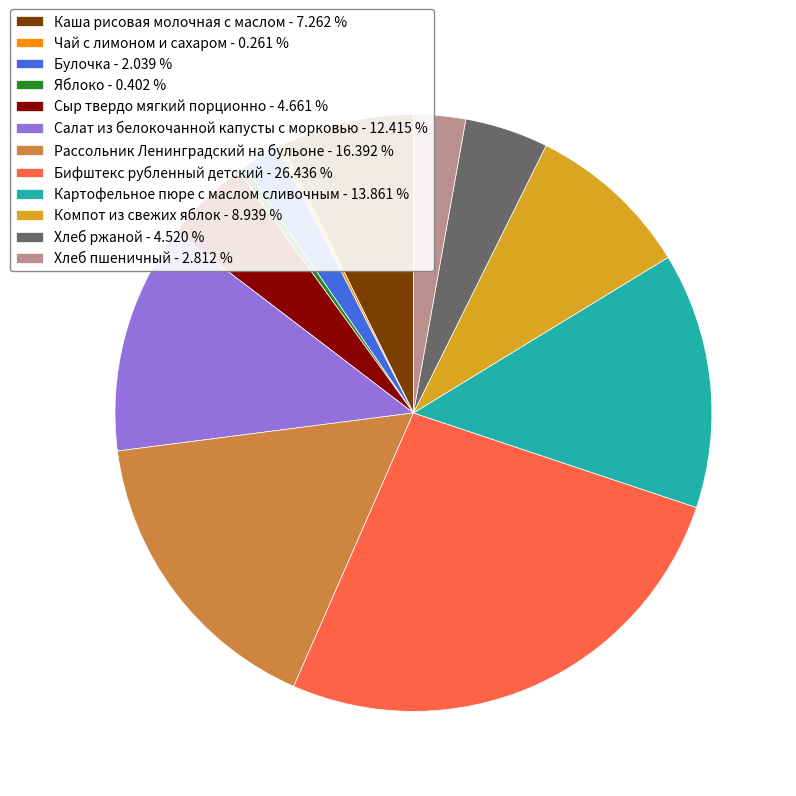

Which has a higher value, Булочка - 2.039 % or Картофельное пюре с маслом сливочным - 13.861 %?

Картофельное пюре с маслом сливочным - 13.861 %